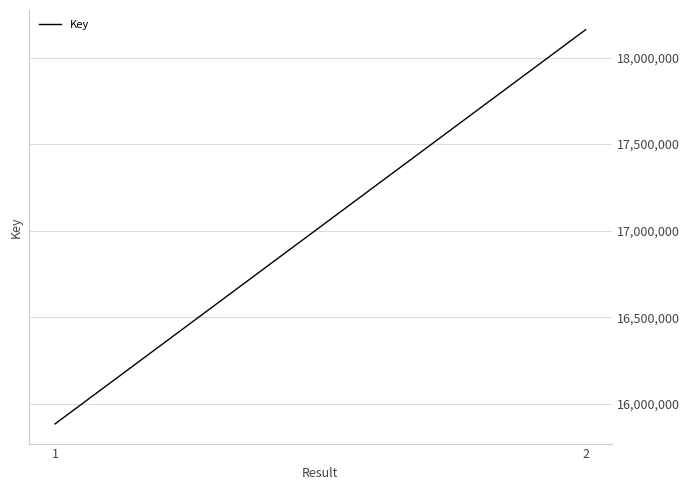

What is the difference between the maximum and minimum values?

2277662